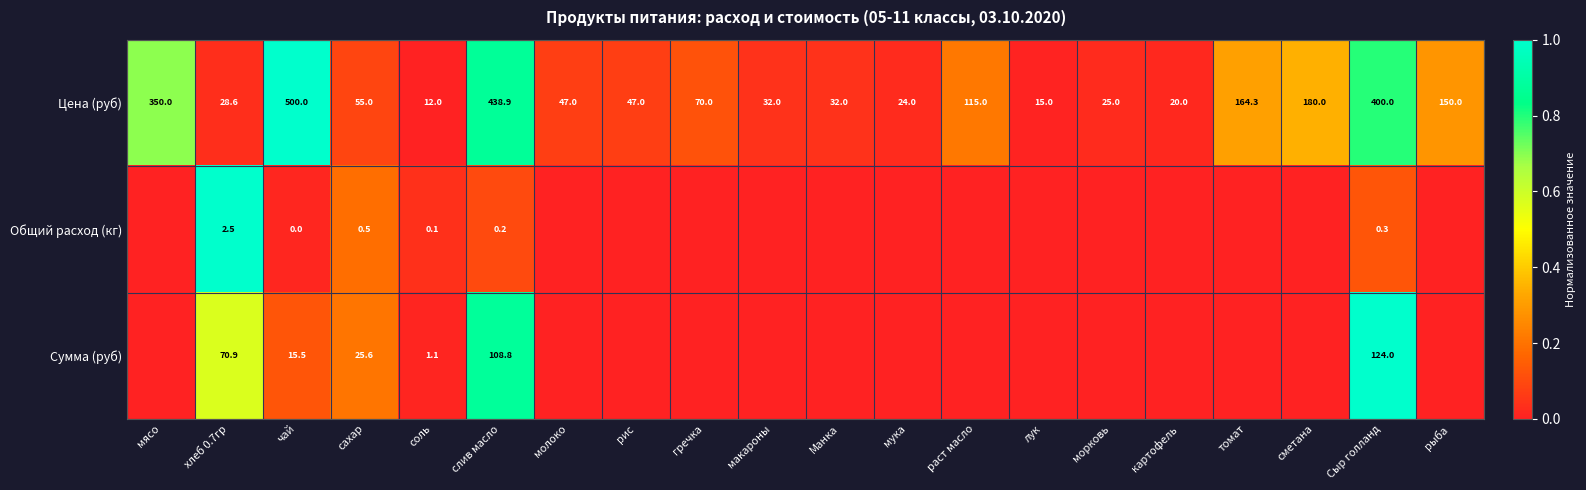

The value of Цена (руб) at слив масло is 438.9. True or false?

True